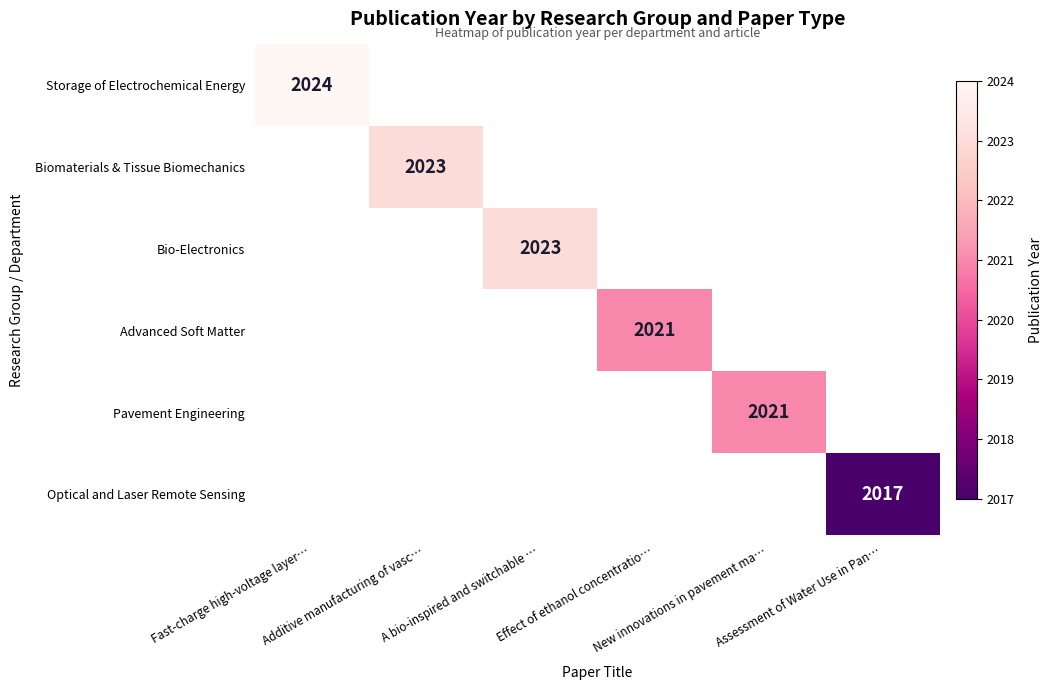

What is the maximum value shown in the chart?

2024.0